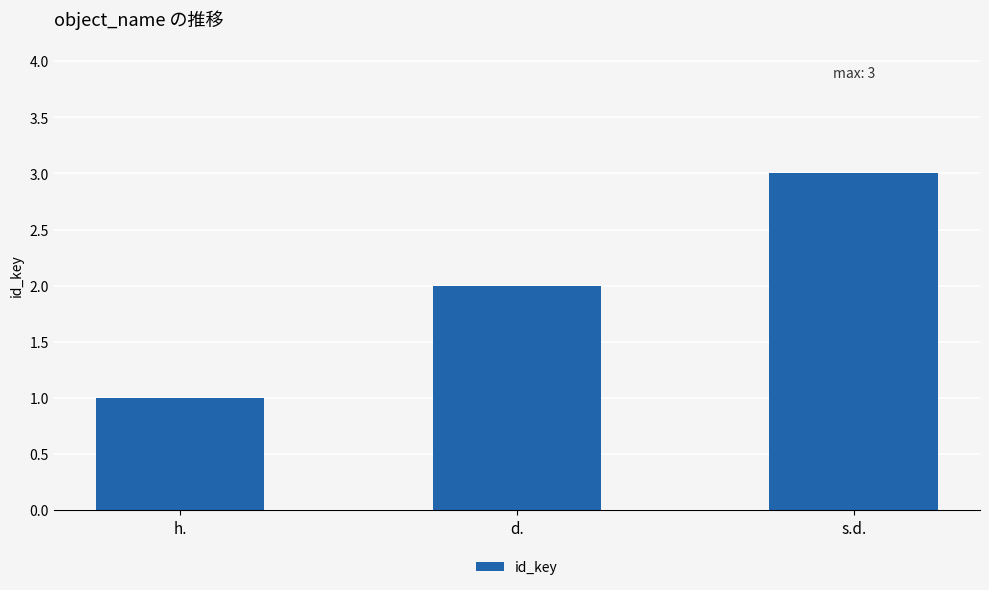

List the labels in order of value, largest first.

s.d., d., h.